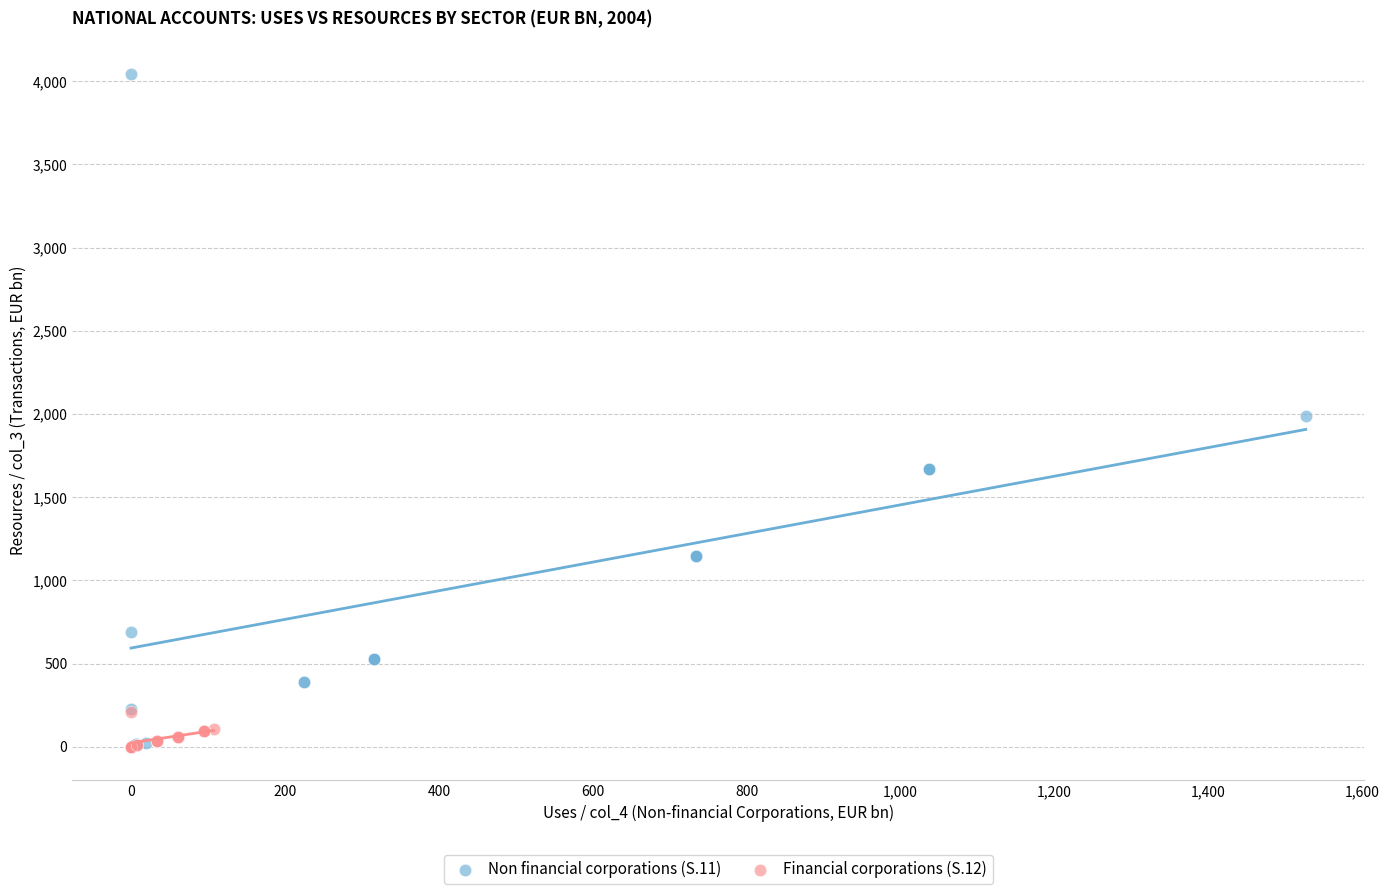

Which series has the widest spread of Y values?

Non financial corporations (S.11)